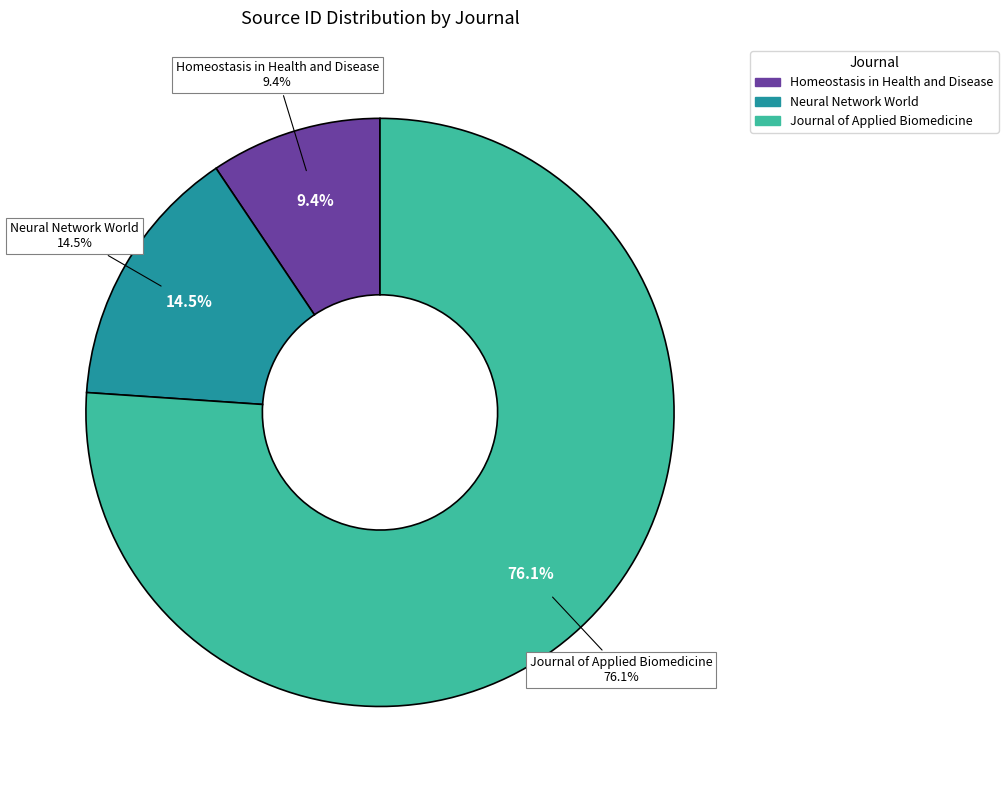

Is it true that Journal of Applied Biomedicine is 76% of the pie?

True